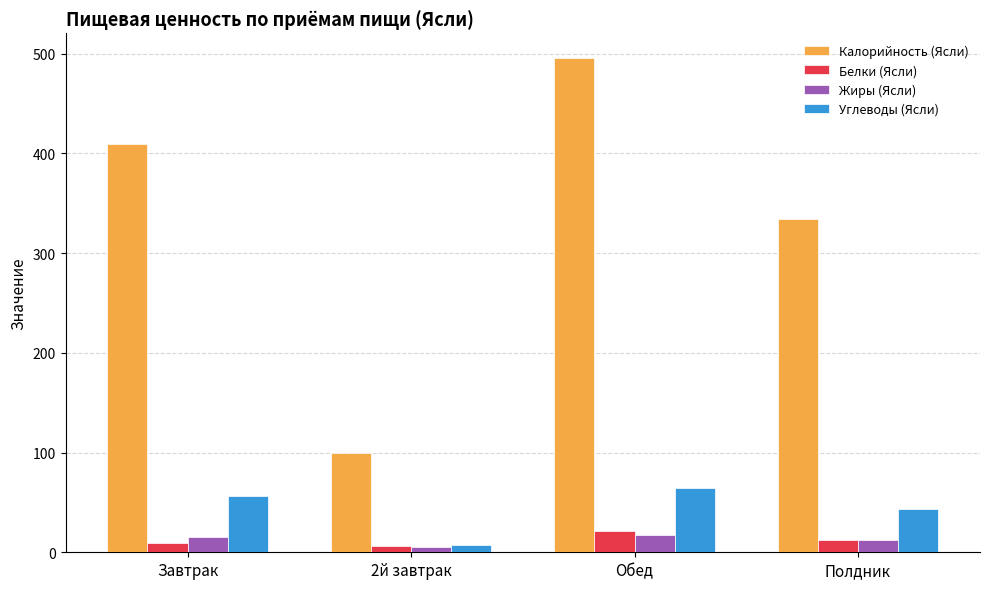

What is the minimum value for Калорийность (Ясли)?

100.0